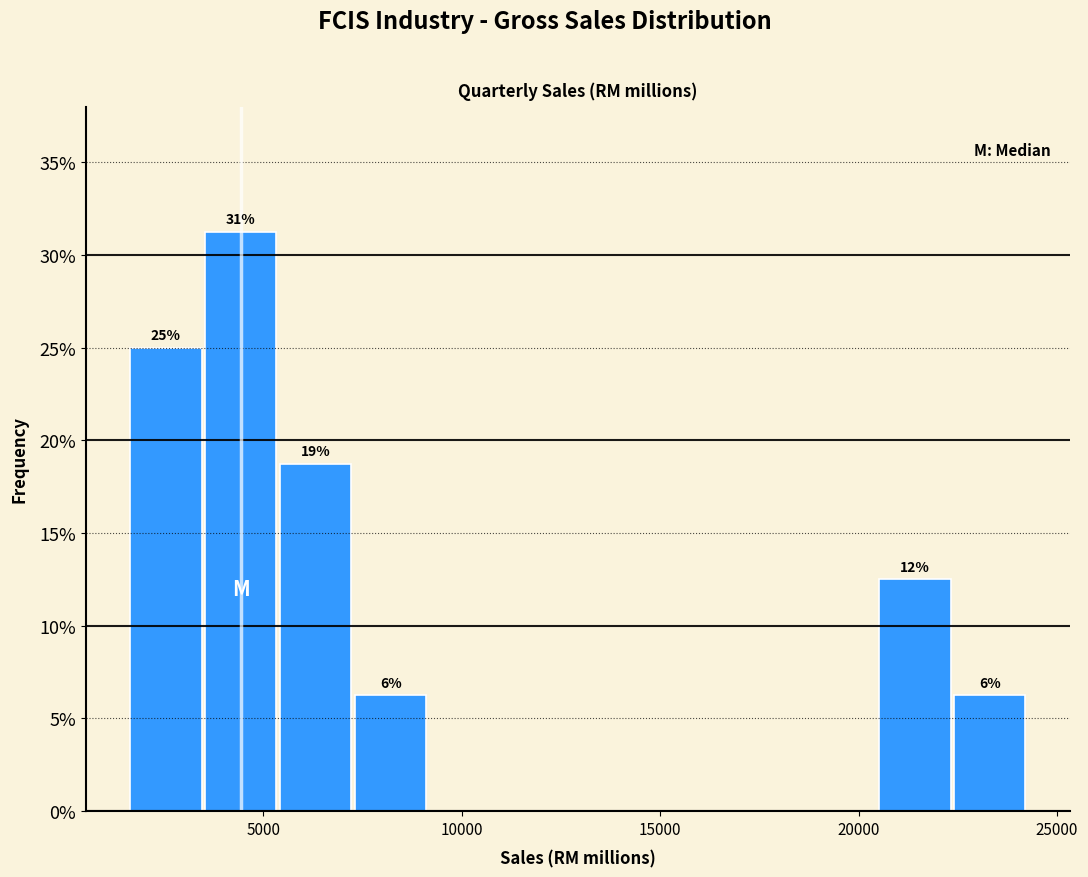

Read against the x-axis, roughly where is the centre of the tallest bar?

4500